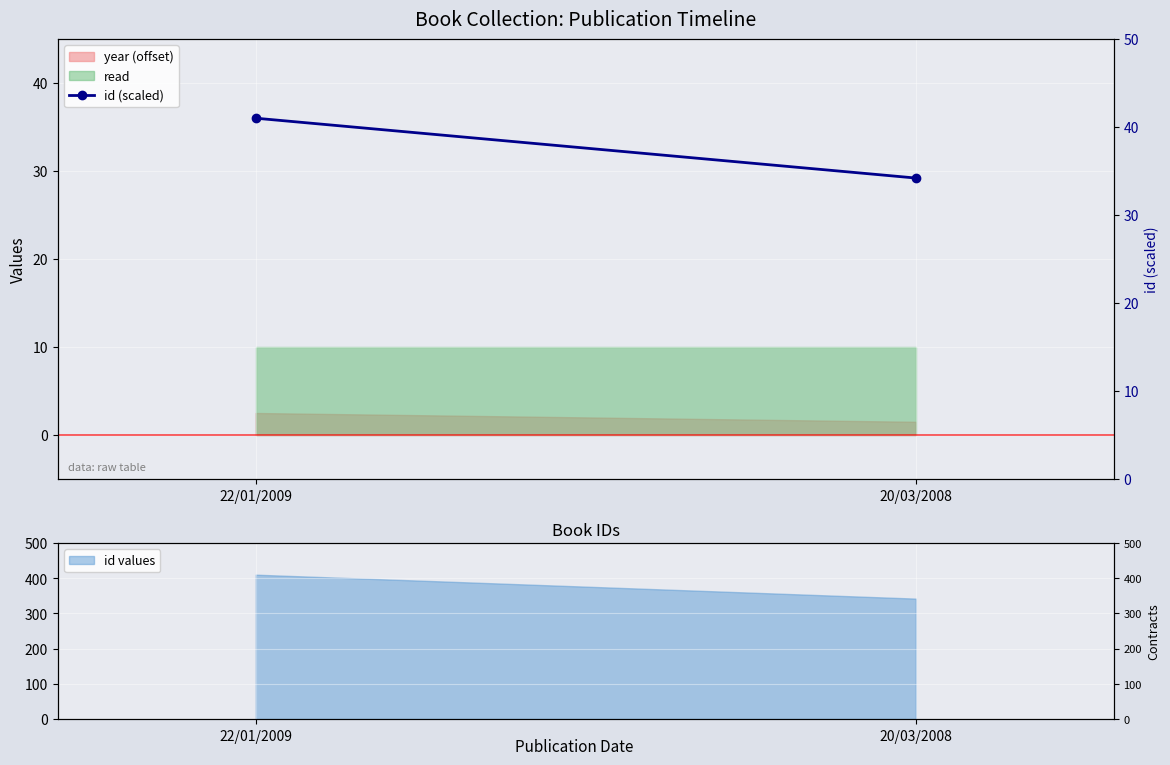

What is the value of the 1st point from the left?

41.0